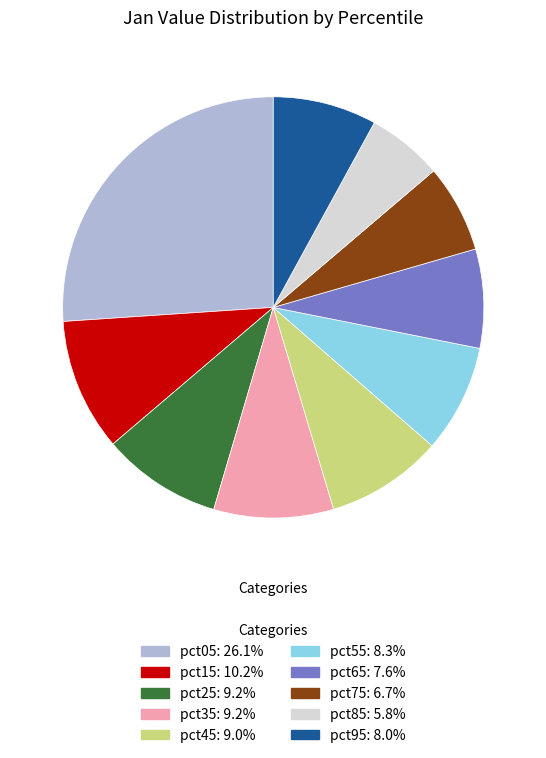

Which category has the biggest portion of the pie?

pct05